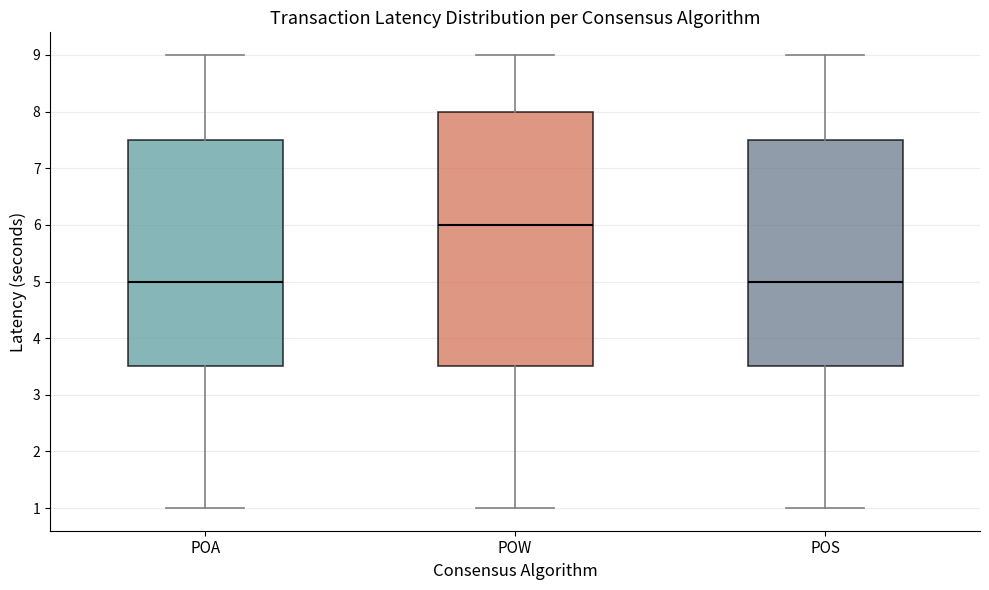

Comparing the boxes themselves (not the whiskers), which one is the tallest?

POW